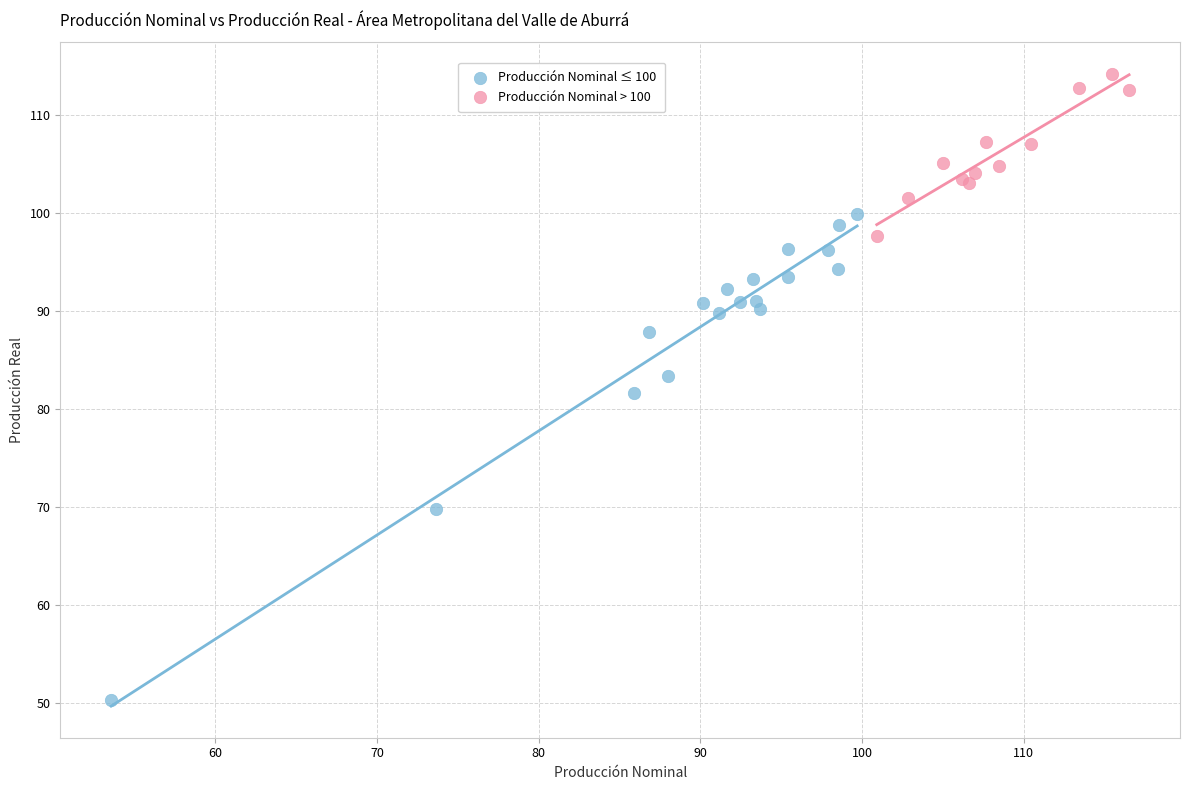

Which series contains the lowest Y value?

Producción Nominal ≤ 100